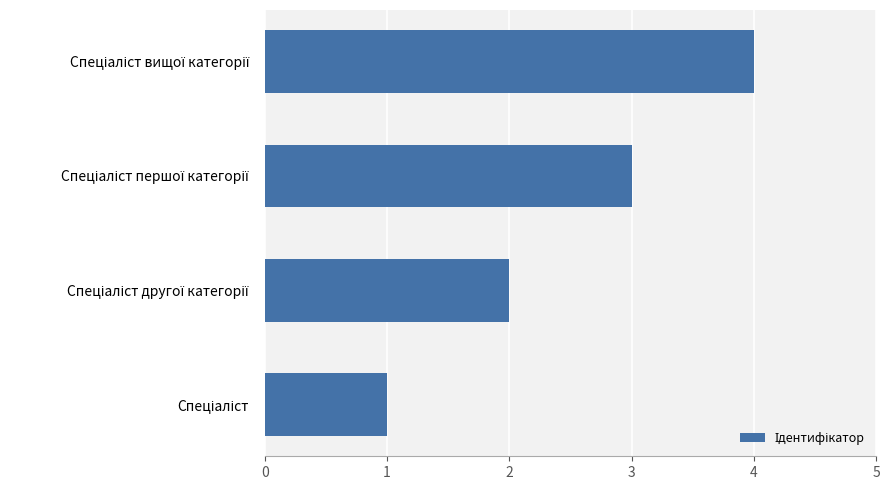

Count the values in the range 2 to 4.

3